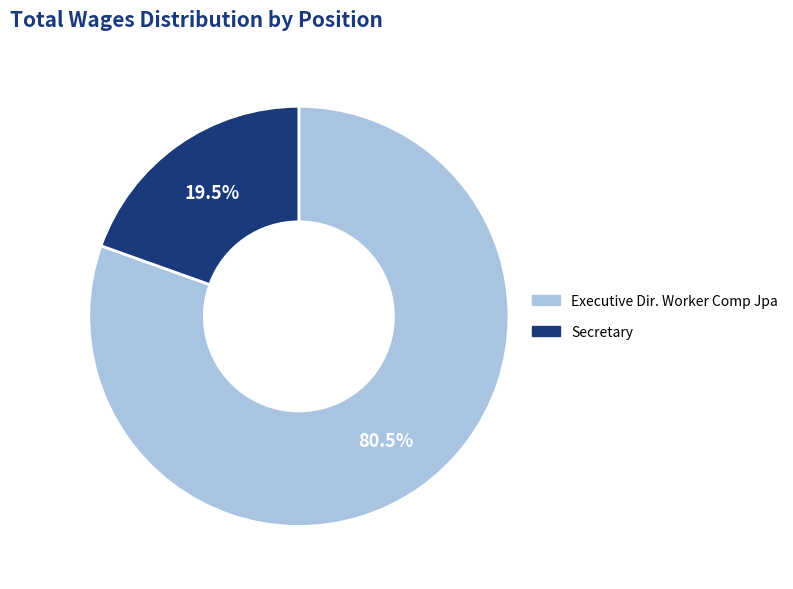

Which slice is the smallest?

Secretary